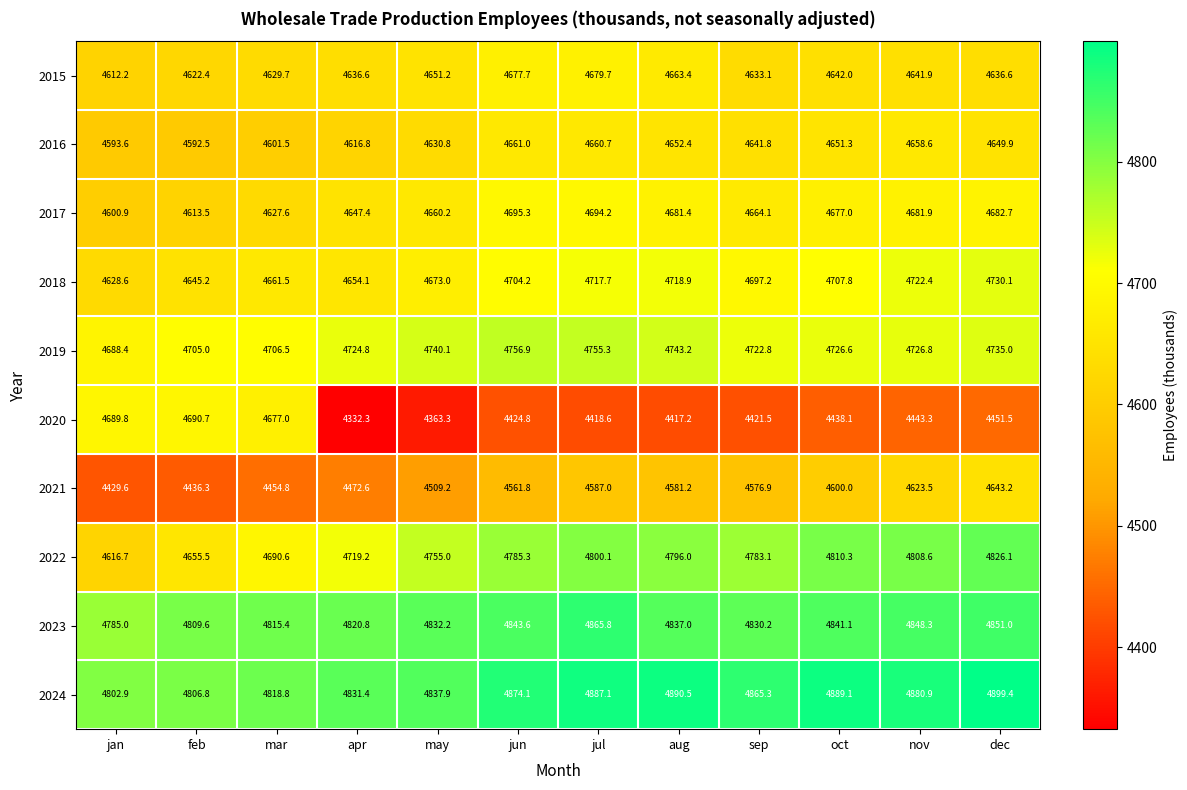

List the series in order of their peak value, lowest first.

2021, 2016, 2015, 2020, 2017, 2018, 2019, 2022, 2023, 2024